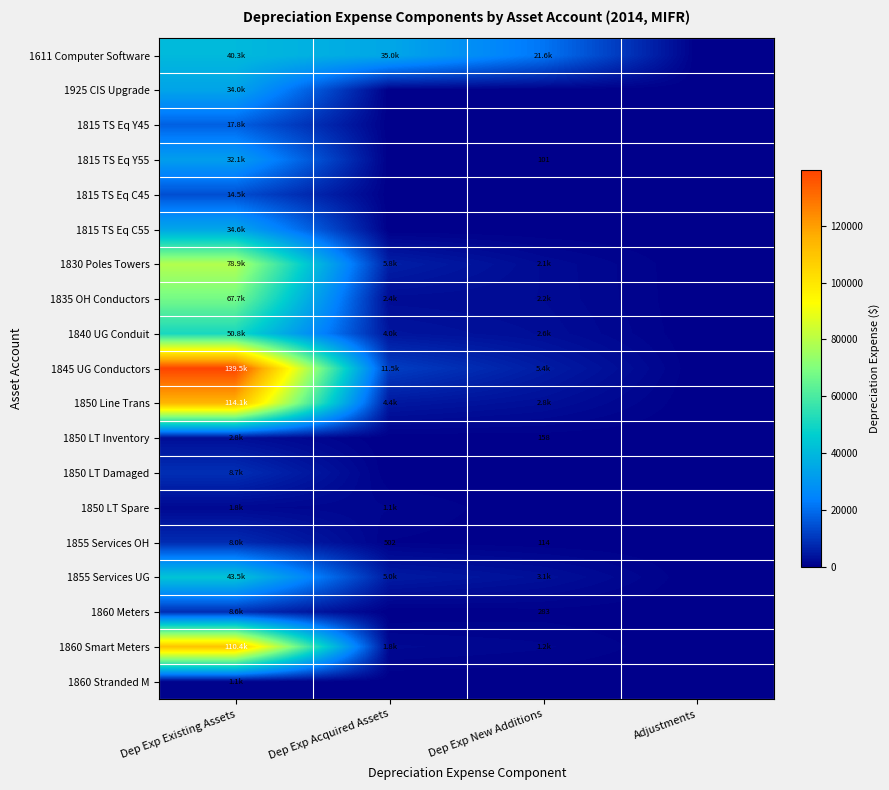

At Dep Exp New Additions, list the series in order from smallest to largest.

1925 CIS Upgrade, 1815 TS Eq Y45, 1815 TS Eq C45, 1815 TS Eq C55, 1850 LT Damaged, 1850 LT Spare, 1860 Stranded M, 1815 TS Eq Y55, 1855 Services OH, 1850 LT Inventory, 1860 Meters, 1860 Smart Meters, 1830 Poles Towers, 1835 OH Conductors, 1840 UG Conduit, 1850 Line Trans, 1855 Services UG, 1845 UG Conductors, 1611 Computer Software